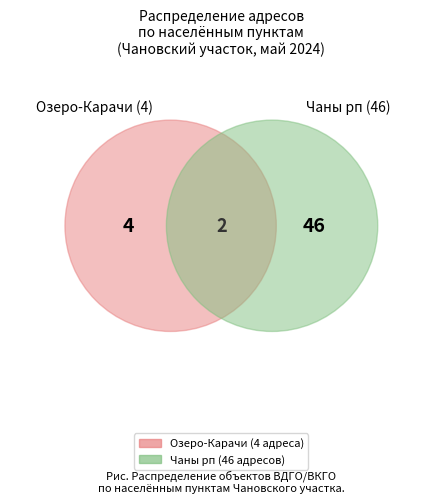

To the nearest percent, what percentage of the pie is Чаны рп?

92%